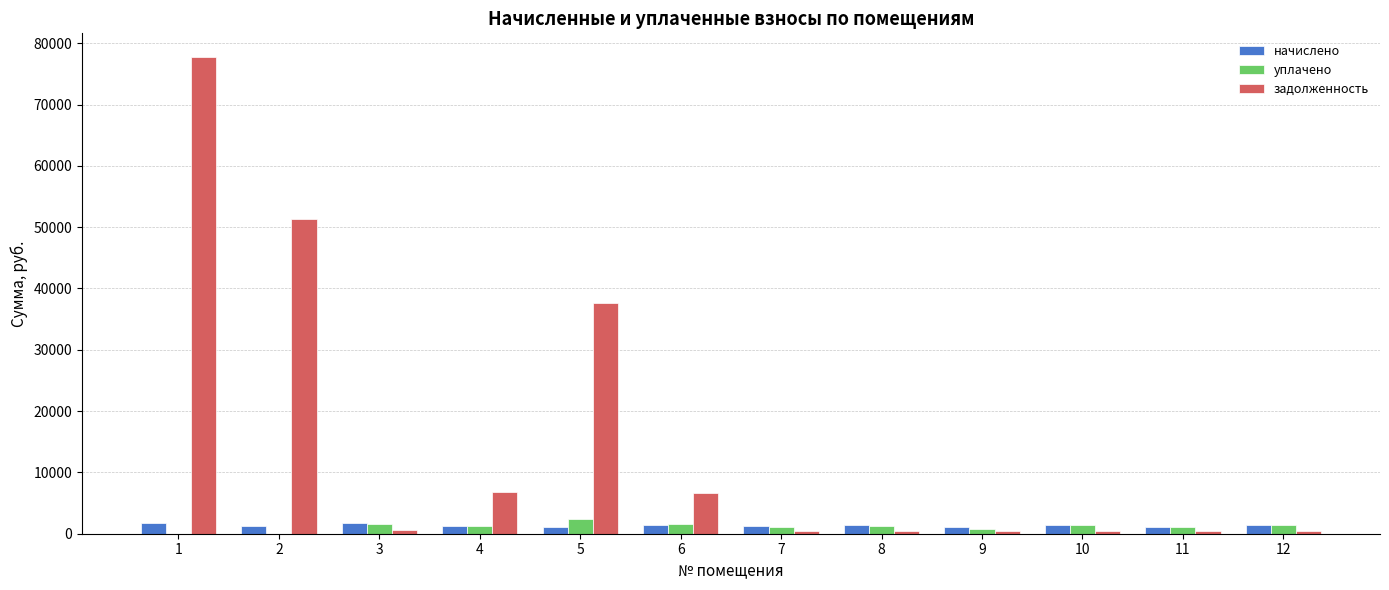

Between 2 and 5, which series saw the biggest shift?

задолженность